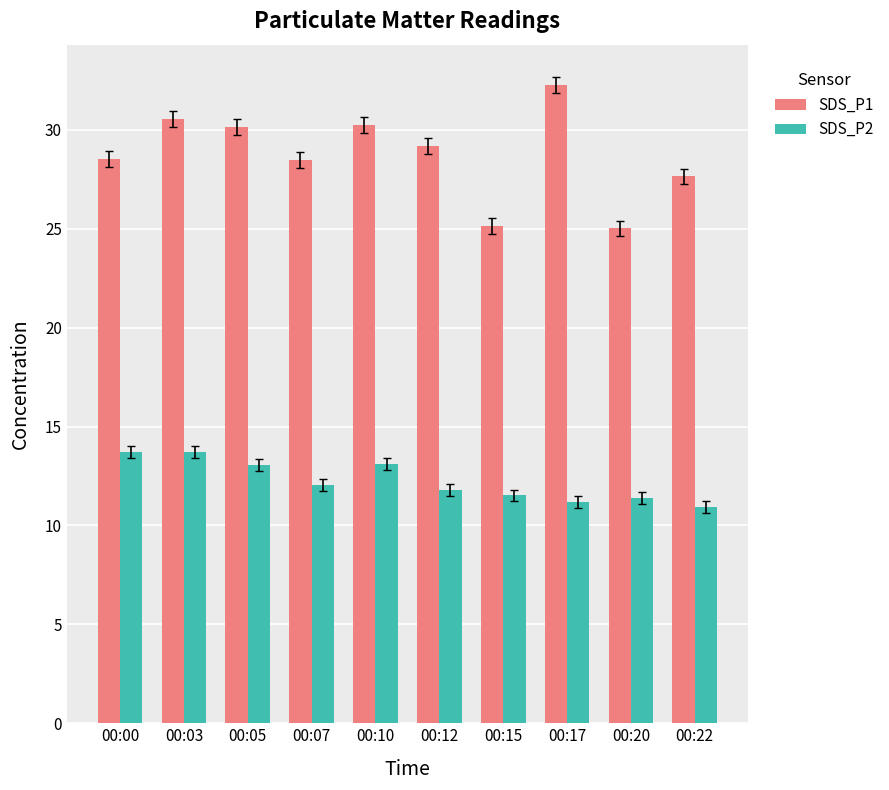

Are the bars grouped side by side (vs. stacked)?

Yes